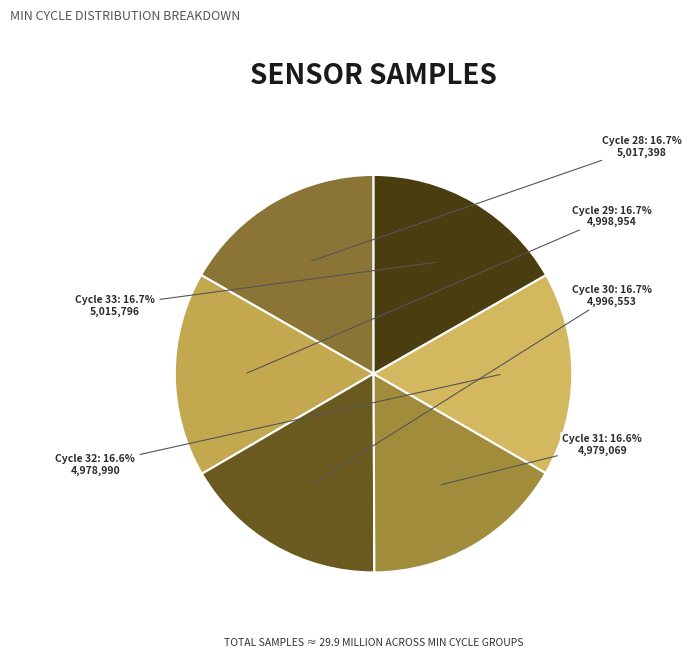

Is there a majority slice in this chart?

No